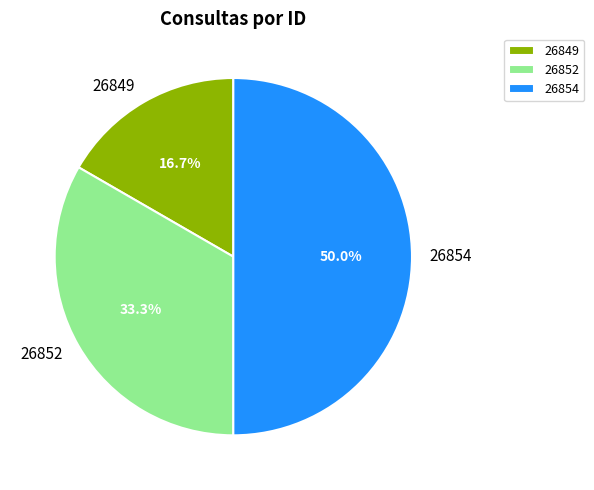

To the nearest percent, what is the difference between the 26849 and 26854 slice percentages?

33%